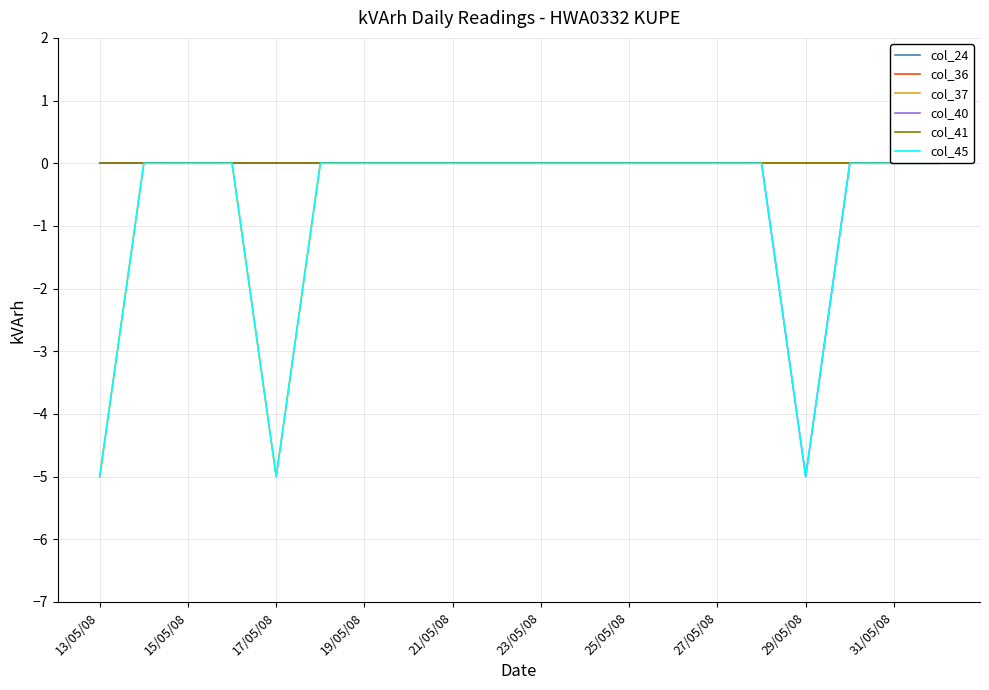

At which category does col_37 reach its first local valley?

17/05/08